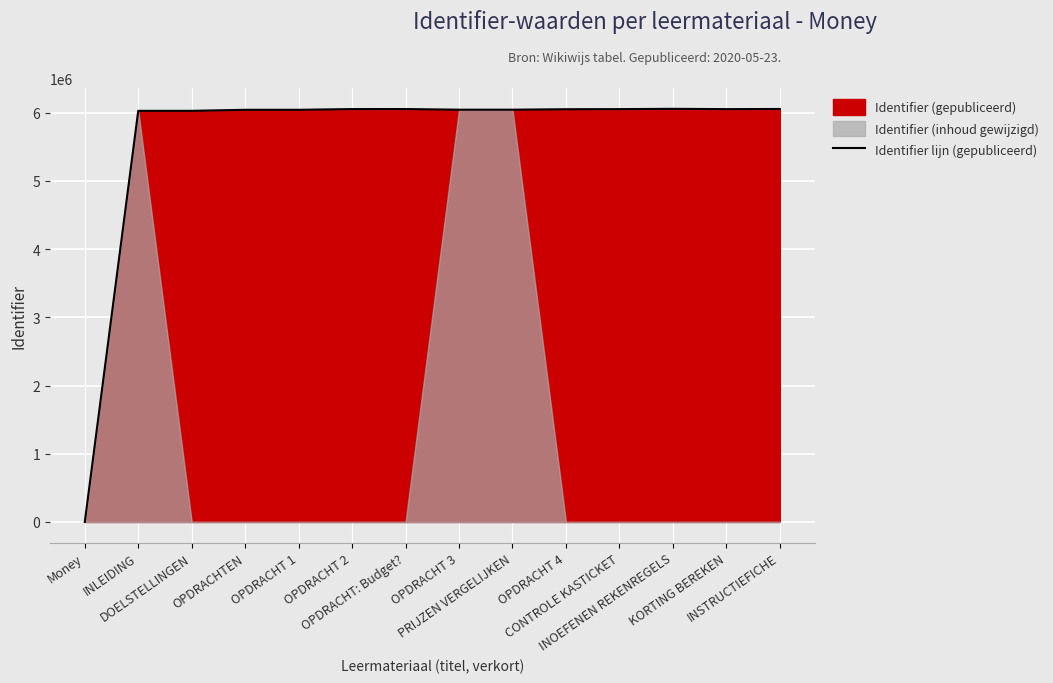

Count the number of categories in the chart.

14